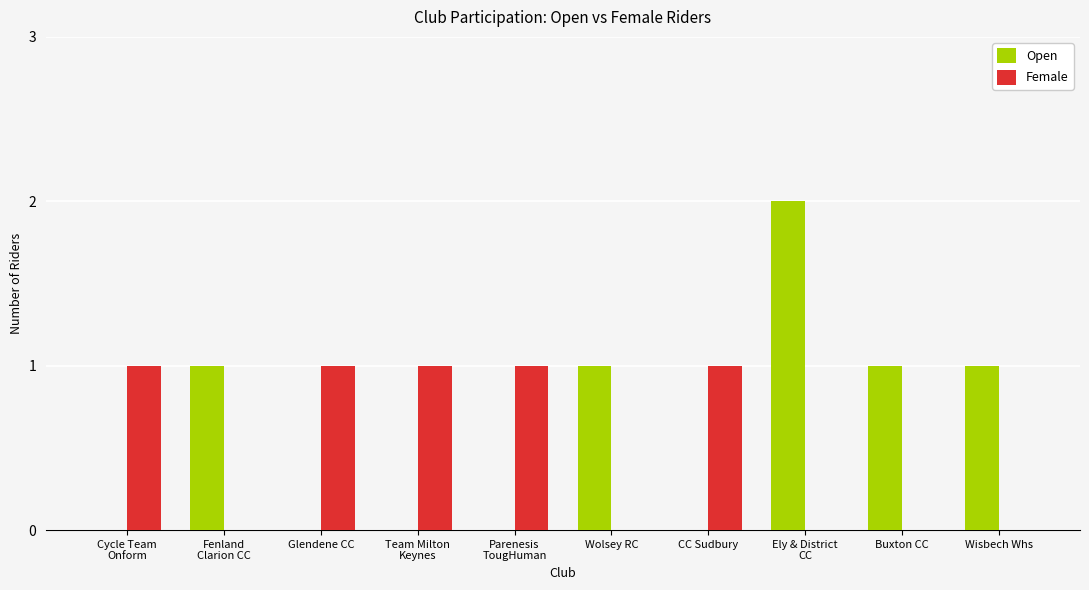

Which series has the largest total across all categories?

Open